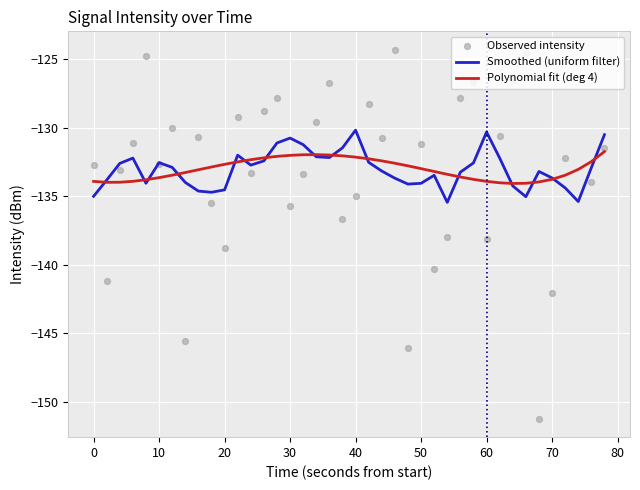

True or false: Smoothed (uniform filter) has a value of -133.7 at 70.

True